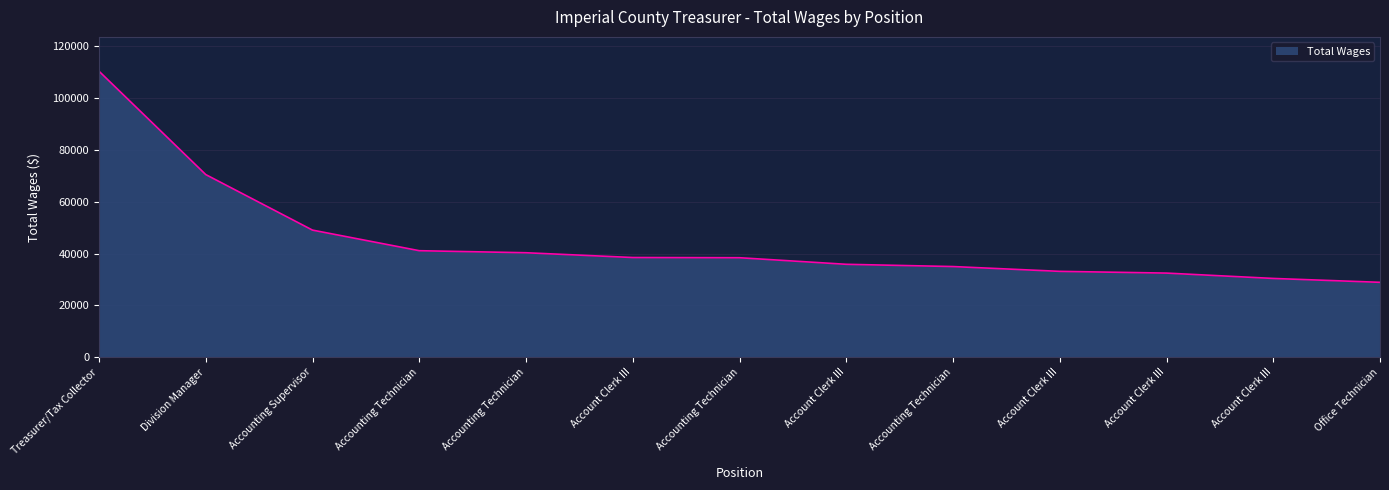

How many lines are shown in the chart?

1